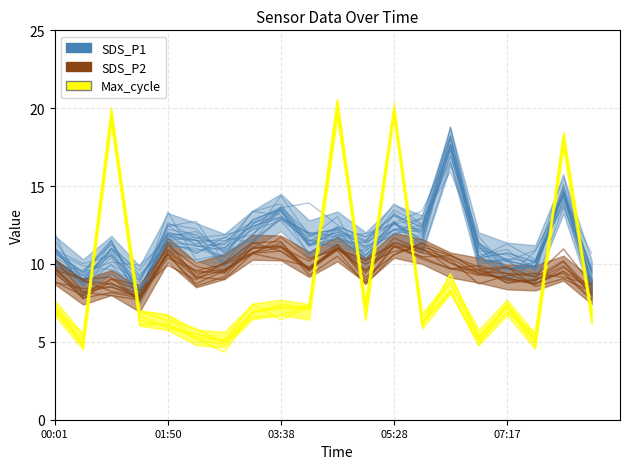

What are all the series names shown in the legend?

SDS_P1, SDS_P2, Max_cycle